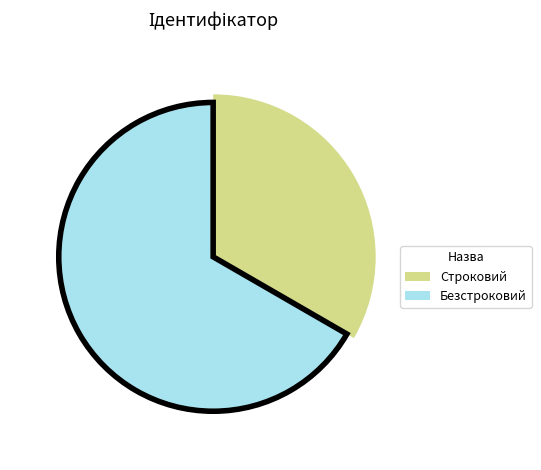

Count the number of slices in the pie.

2